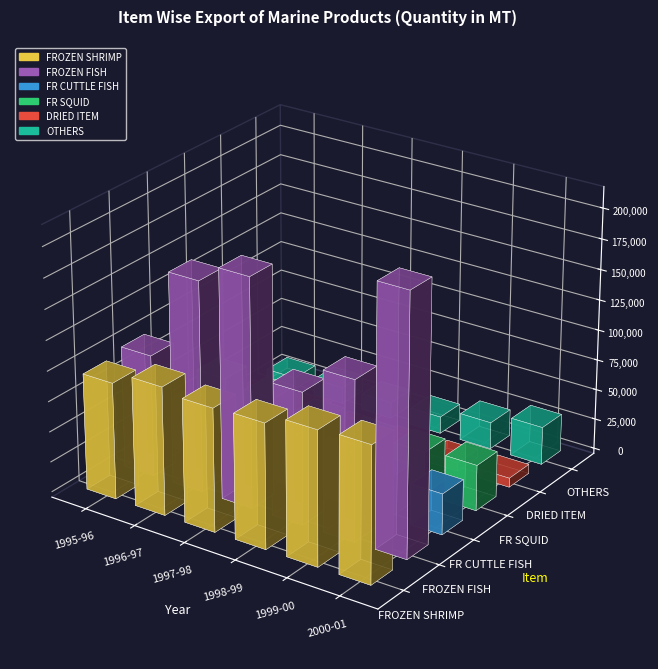

The value of FR SQUID at 1998-99 is 32254. True or false?

True